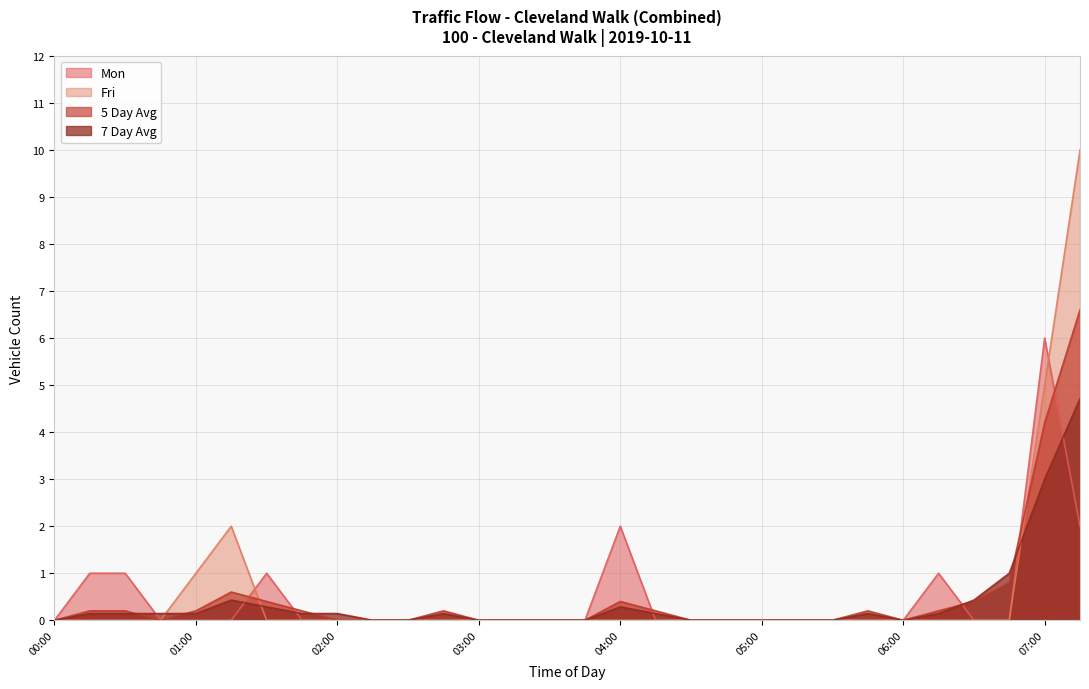

What is the average value of the Fri series?

0.6